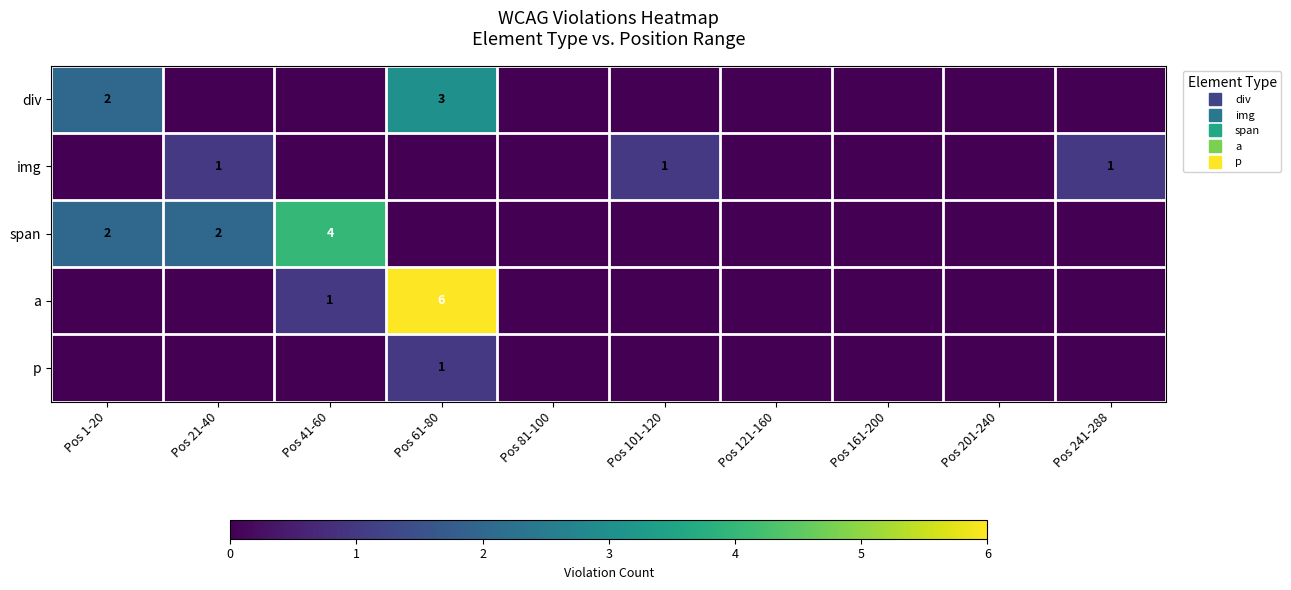

At which category does the chart reach its peak across all series?

Pos 61-80